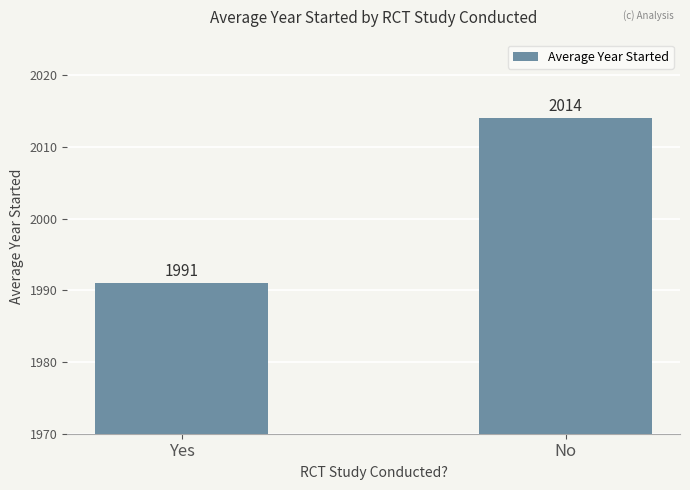

What is the sum of the values at No and Yes?

4005